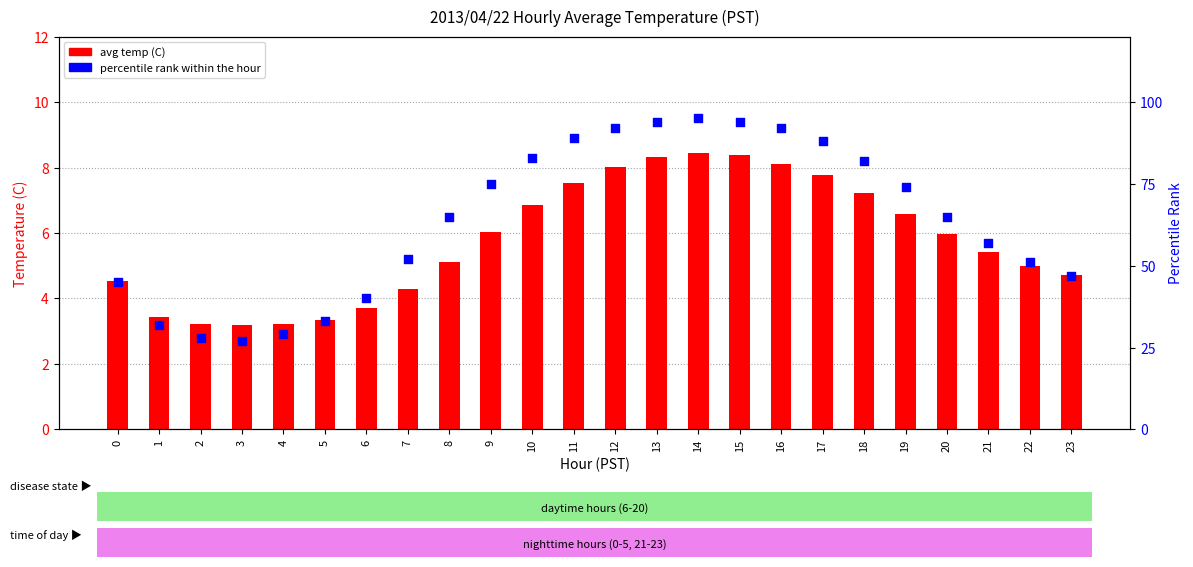

Which series has the widest spread of Y values?

percentile rank